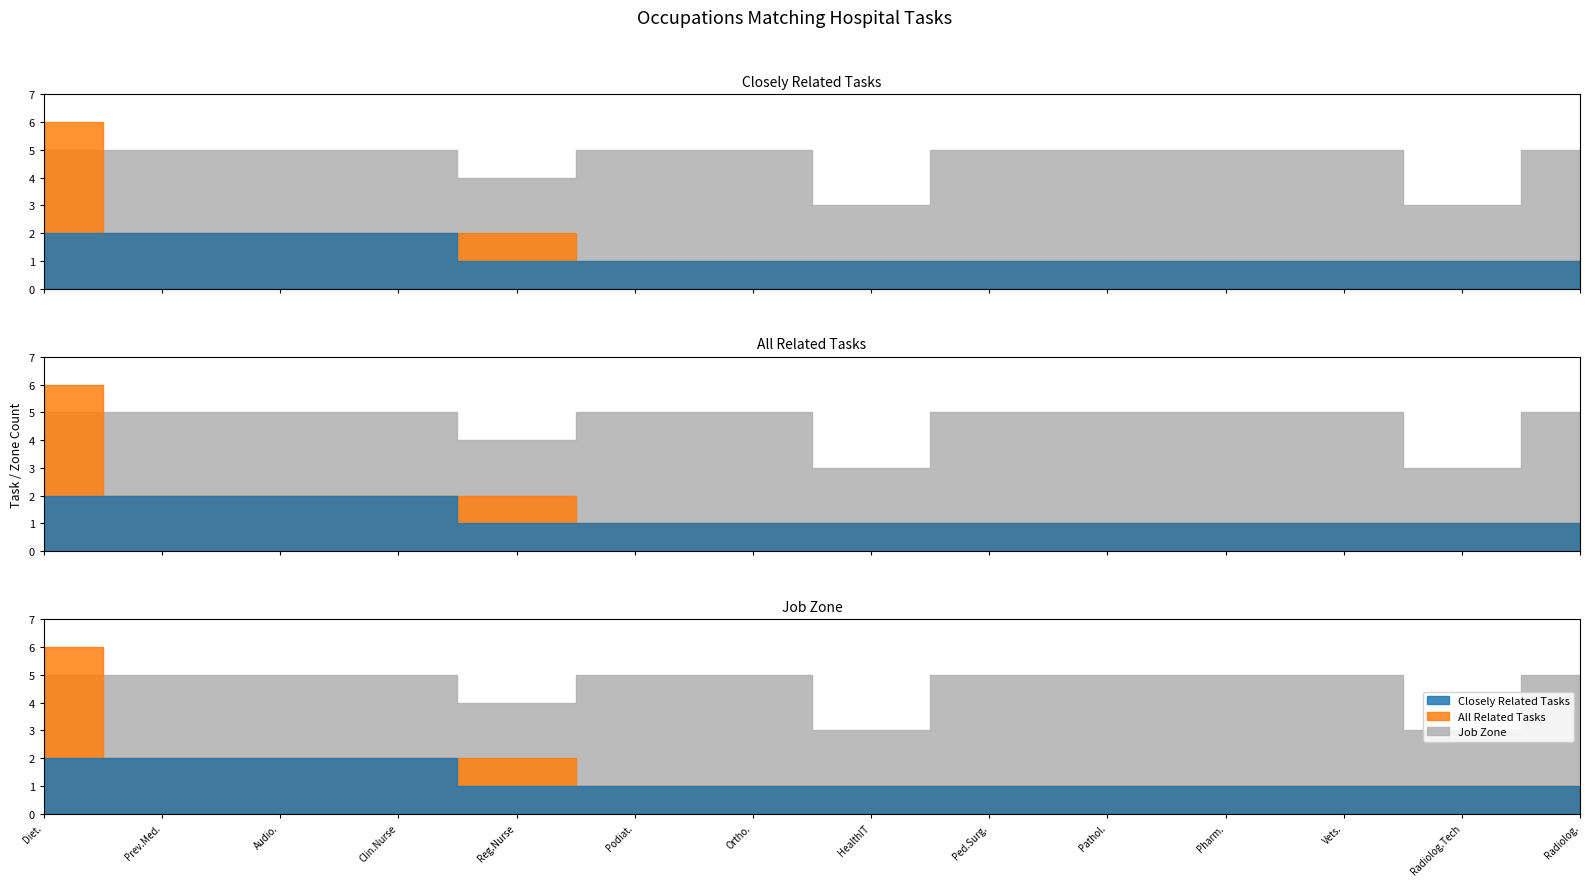

How many times do All Related Tasks and Job Zone cross each other?

1